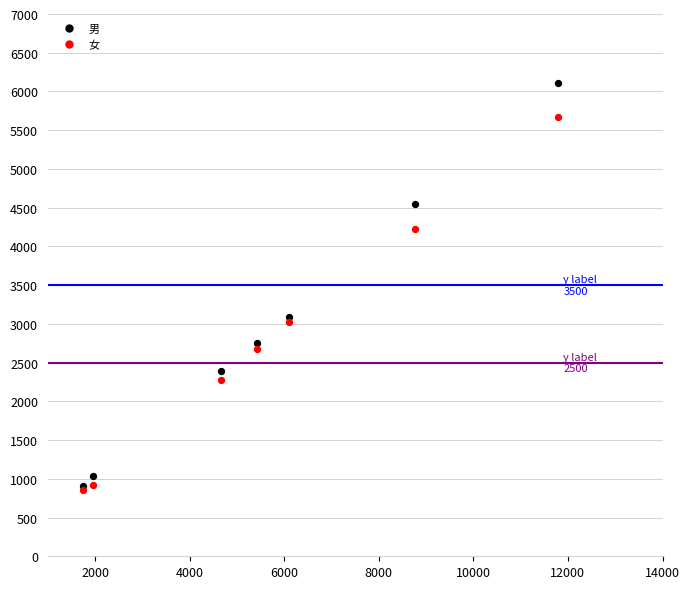

Which series reaches the maximum Y coordinate?

男